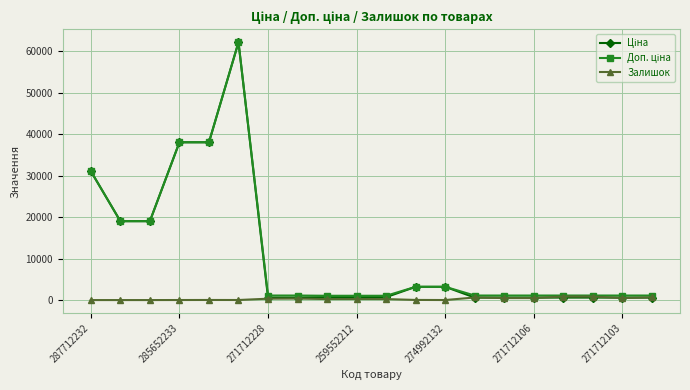

Count the number of data series in this chart.

3